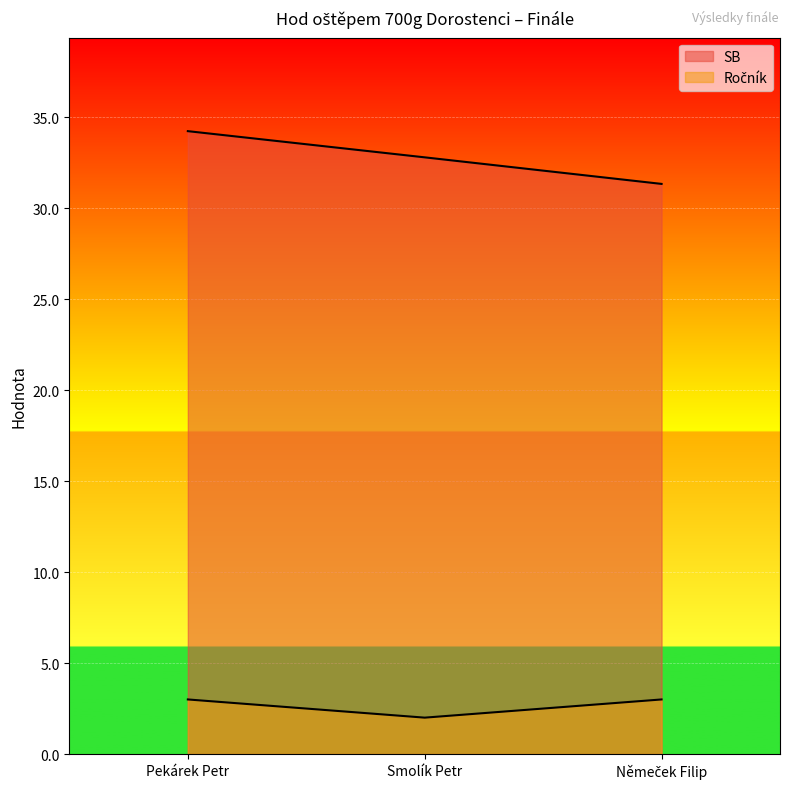

What is the approximate value of Ročník at Němeček Filip?

3.0